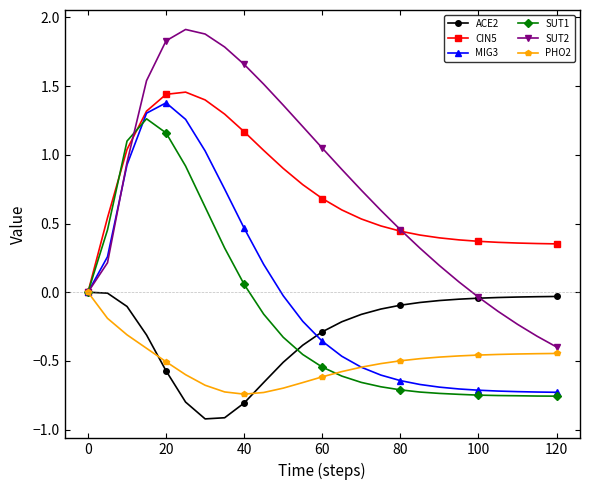

After their last crossing, which series has the higher values: PHO2 or SUT1?

PHO2